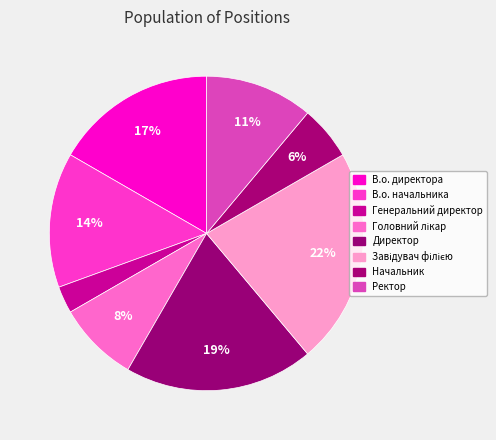

To the nearest percent, what is the average slice percentage?

12%